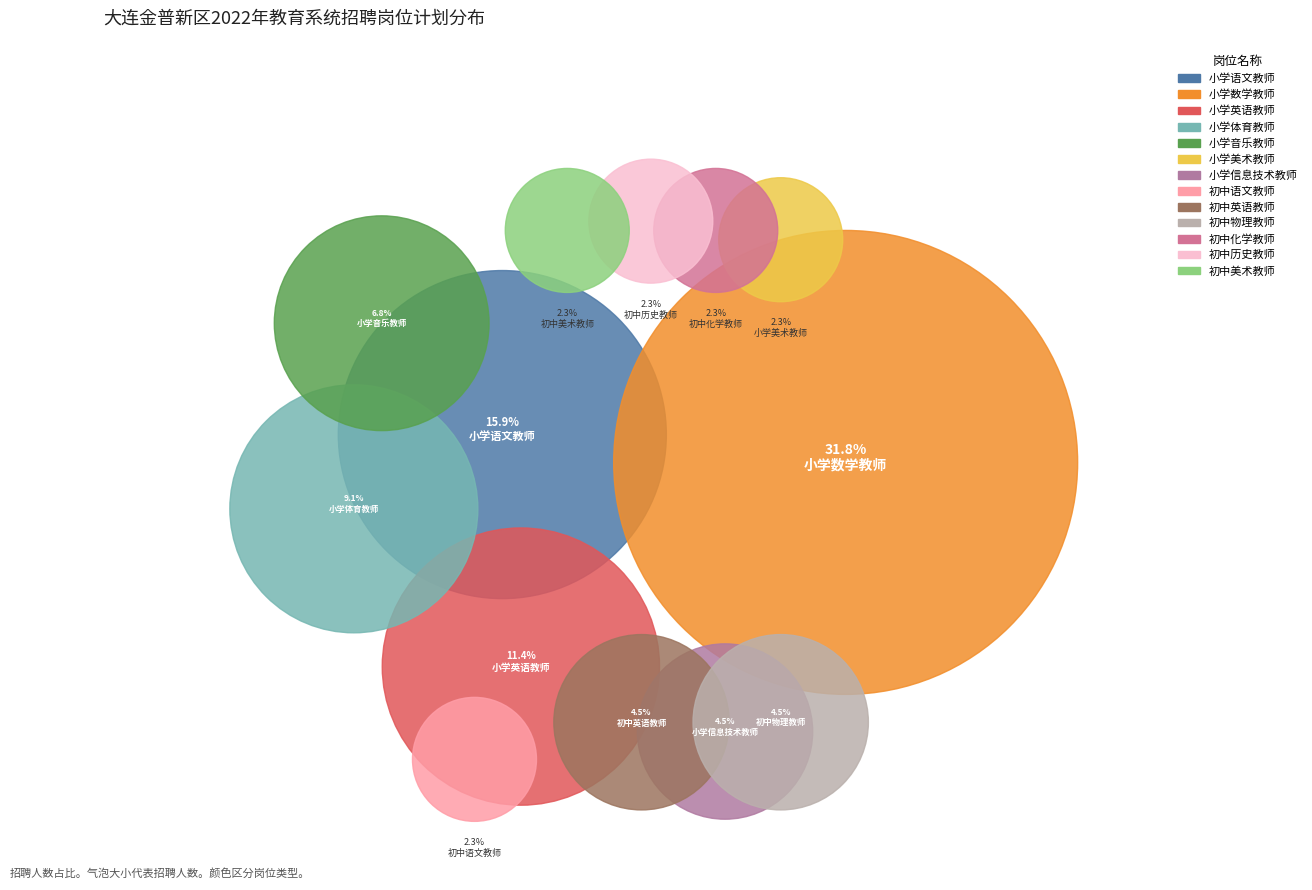

Is it true that 初中化学教师 is 2% of the pie?

True